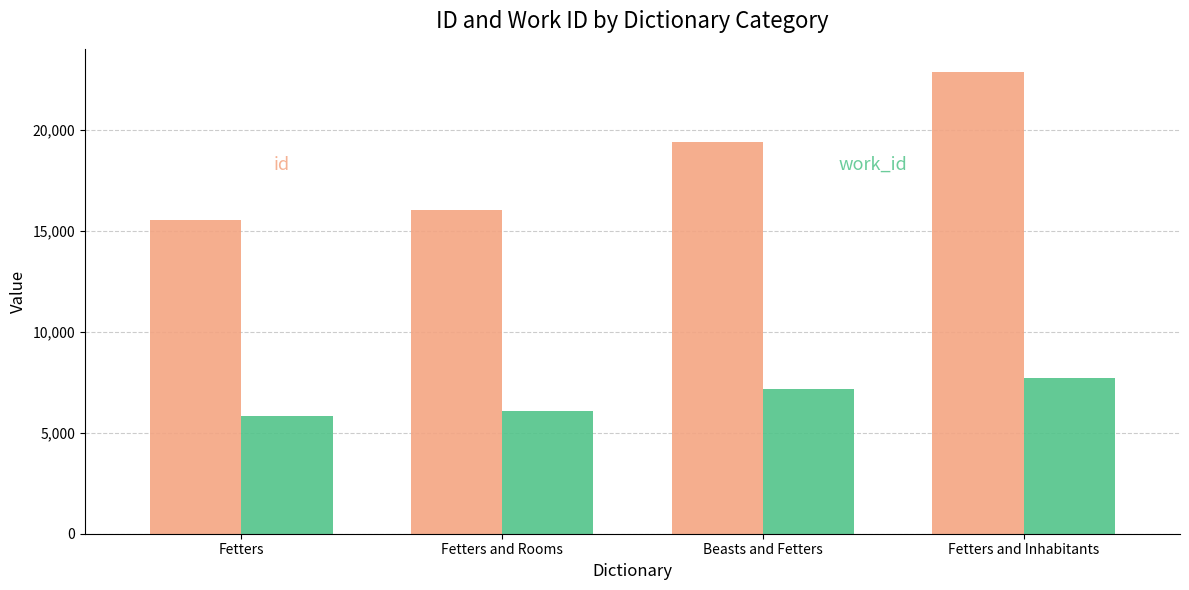

How many data points does each series have?

4